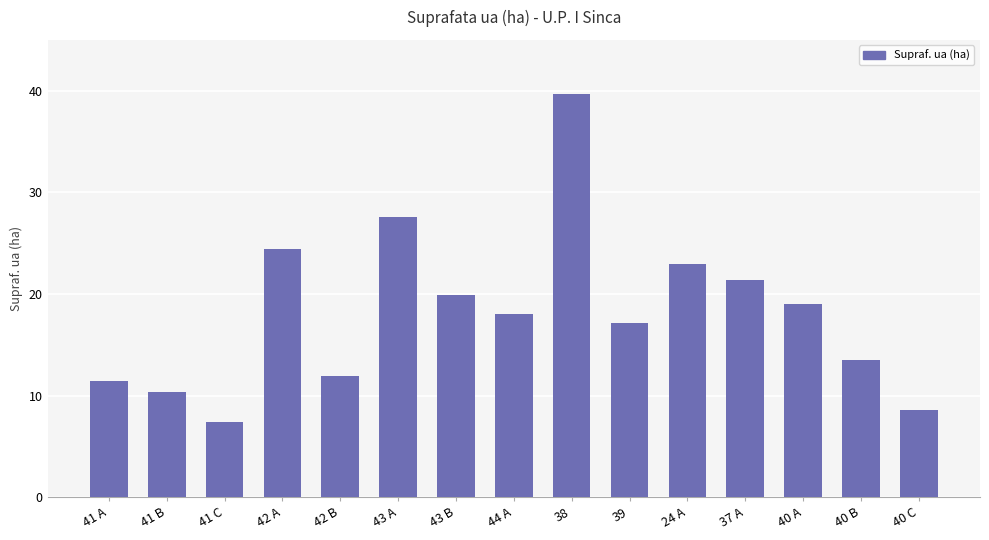

What is the value of the 10th bar from the left?

17.1